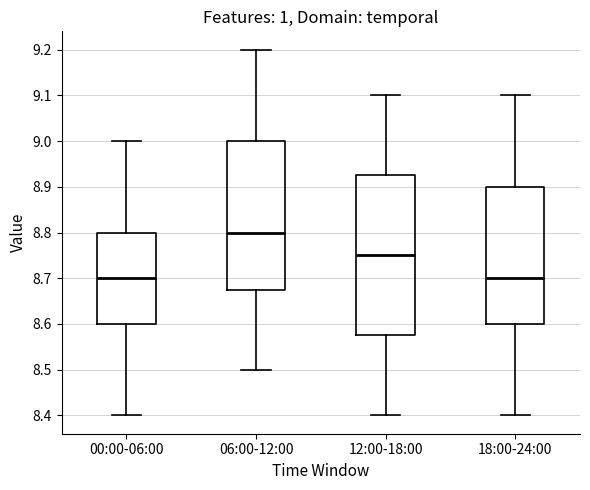

Where does the lower whisker of the box for 00:00-06:00 end on the y-axis? The values are not printed on the chart, so give them approximately, as read against the axis.

8.40